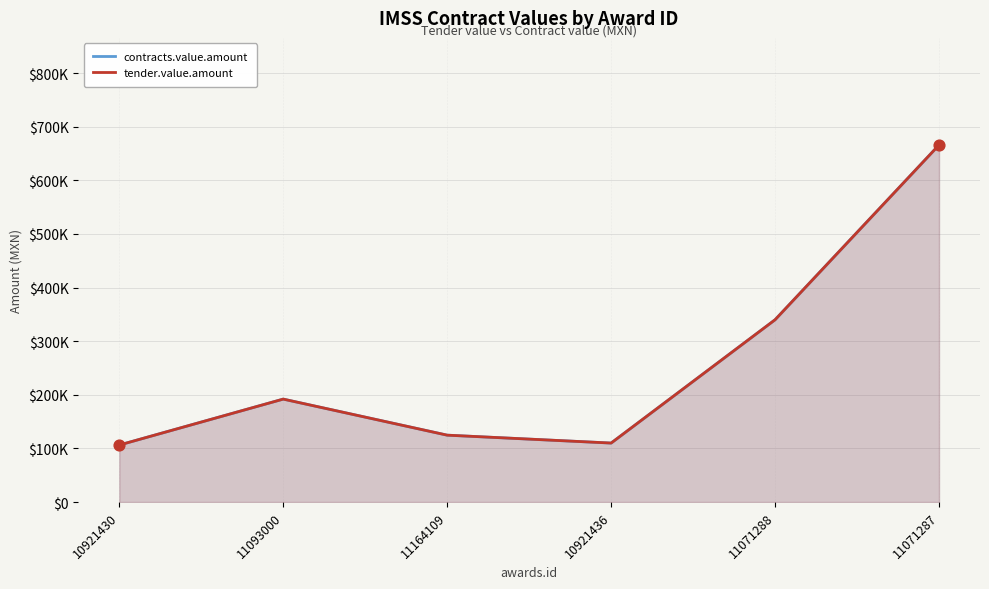

What is the total value across all series at 11071287?

1332000.0